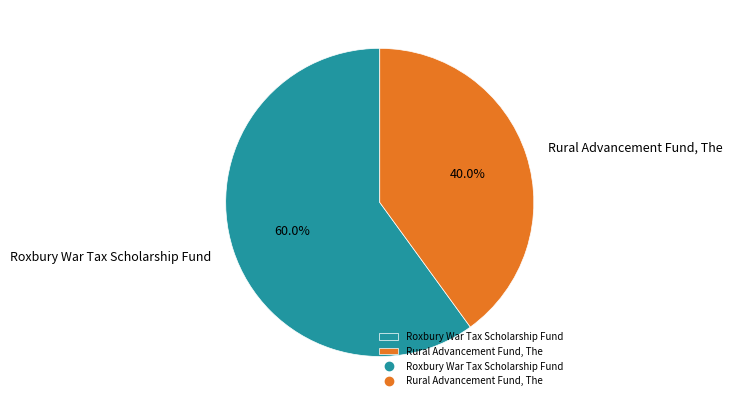

What is the total percentage of Rural Advancement Fund, The and Roxbury War Tax Scholarship Fund?

100.0%